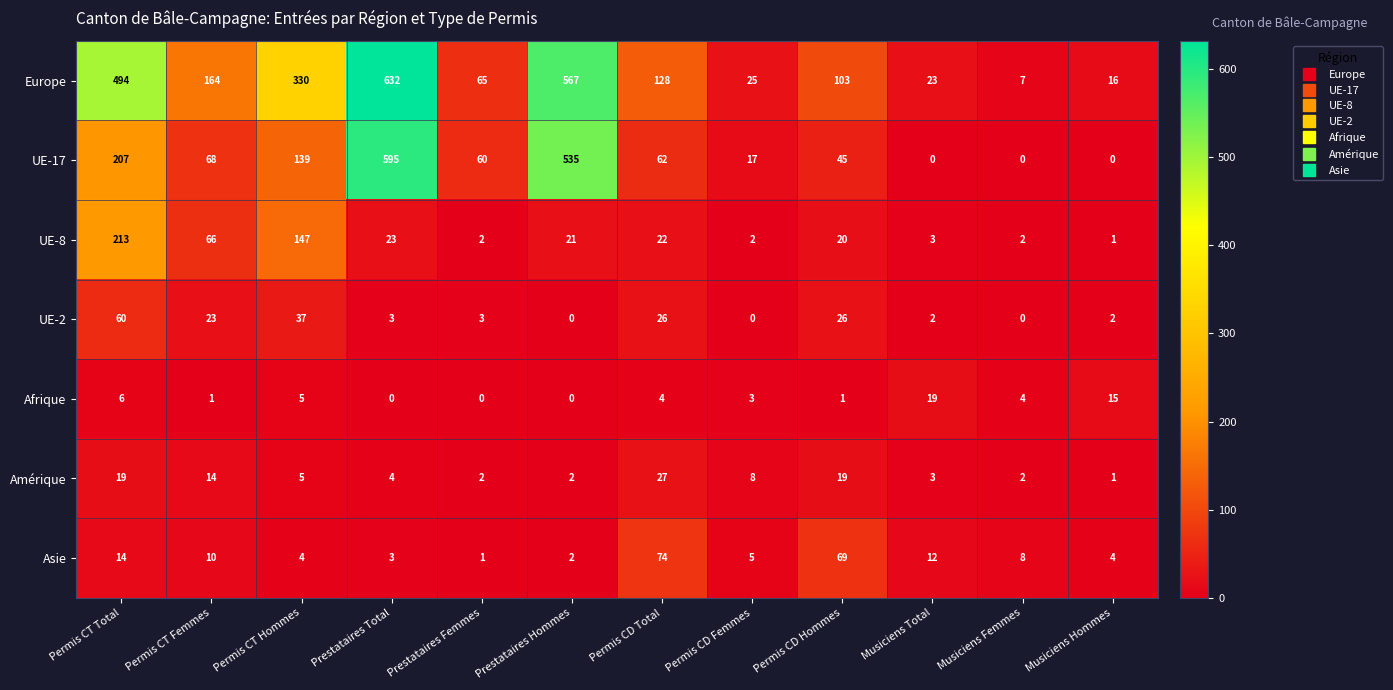

List the series in order of their peak value, lowest first.

Afrique, Amérique, UE-2, Asie, UE-8, UE-17, Europe